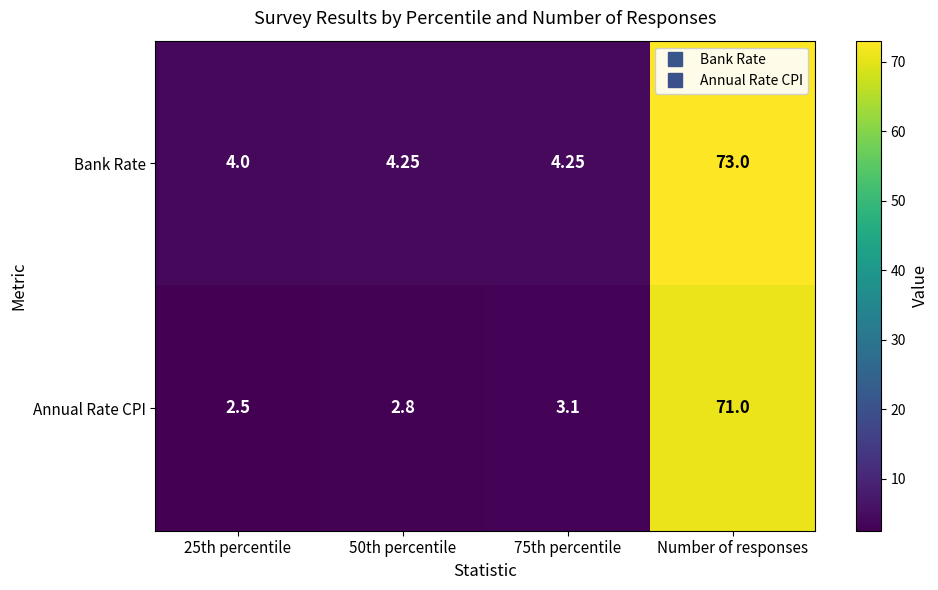

At which category does the chart reach its peak across all series?

Number of responses